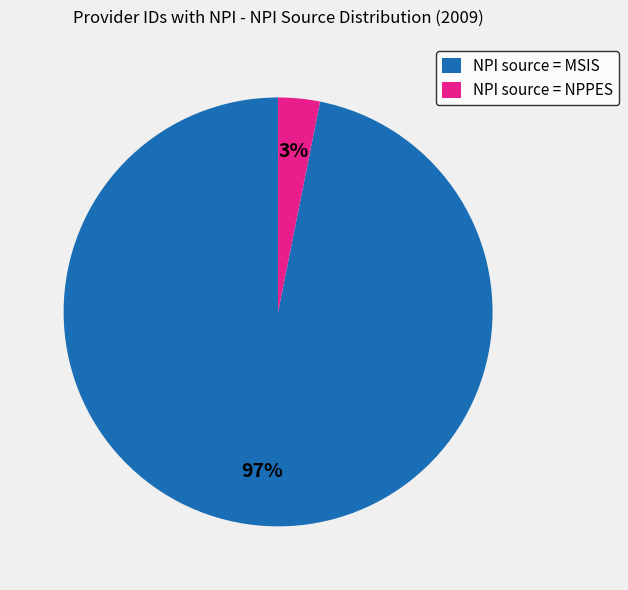

Count the number of slices in the pie.

2